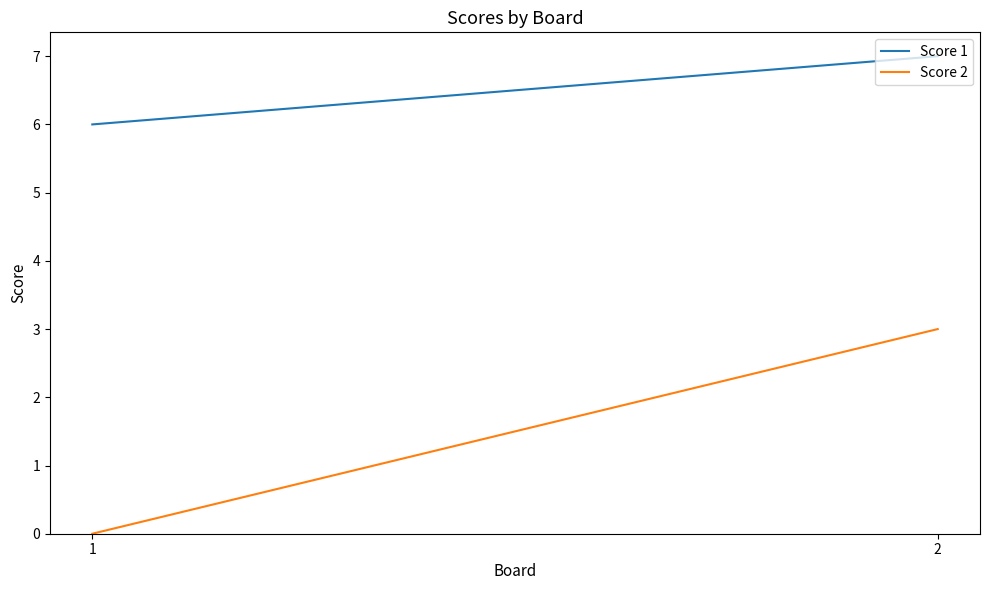

Is it true that Score 2 equals 3 at 2?

True